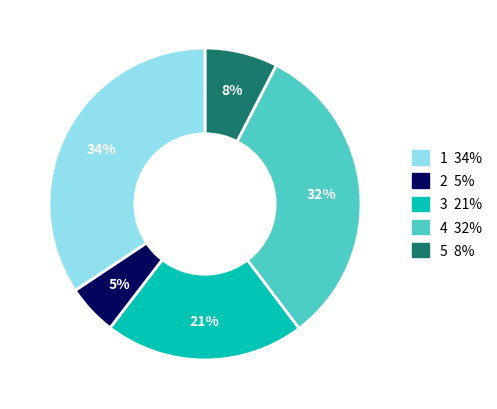

To the nearest percent, what is the average slice percentage?

20%